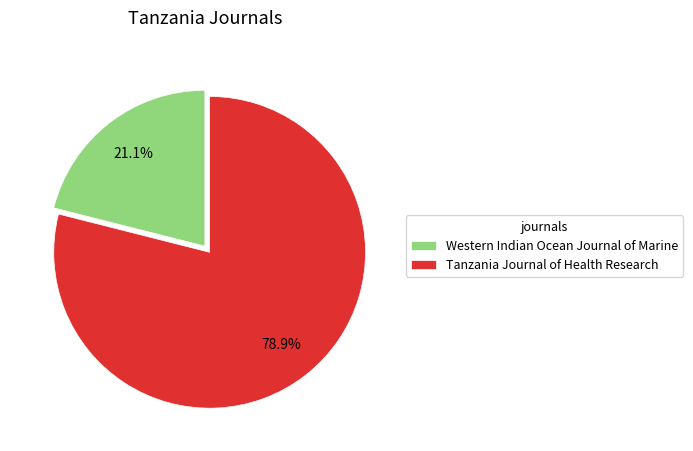

Which category has the smallest portion of the pie?

Western Indian Ocean Journal of Marine